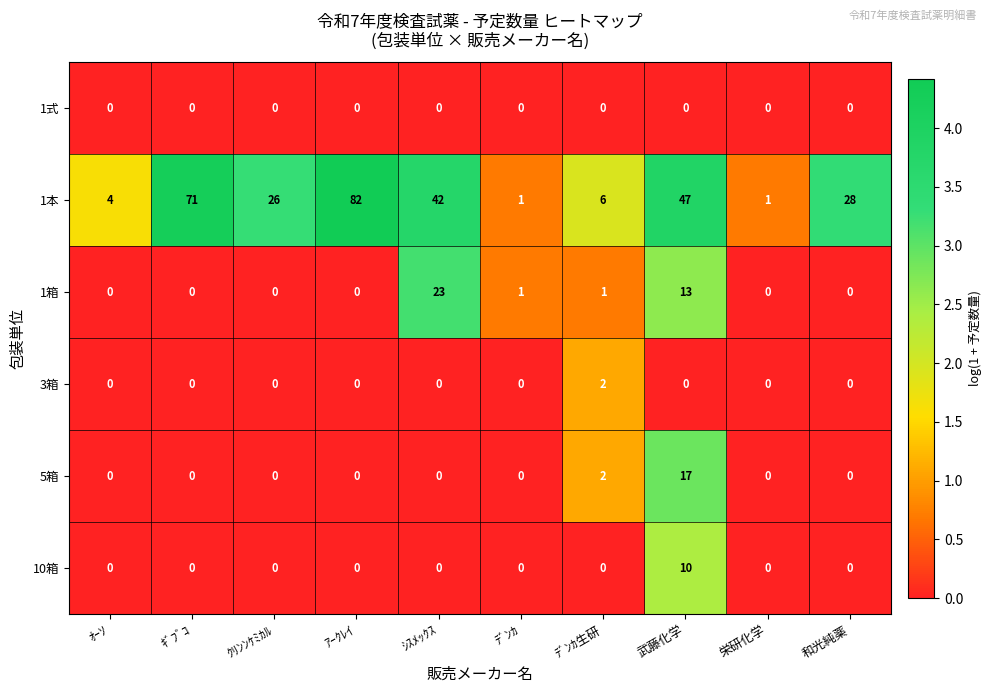

What is the difference between the second highest and second lowest values in the 1本 series?

70